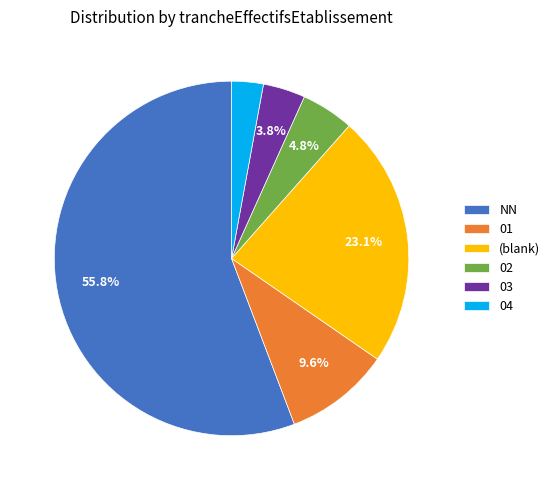

How many segments does this pie chart have?

6